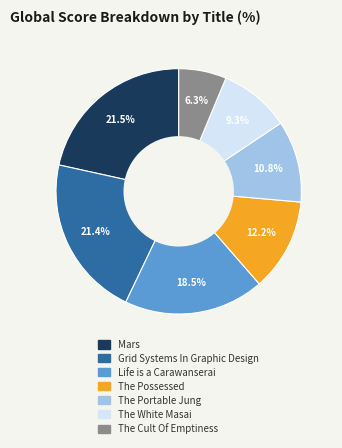

The Life is a Carawanserai slice represents 24% of the pie. True or false?

False